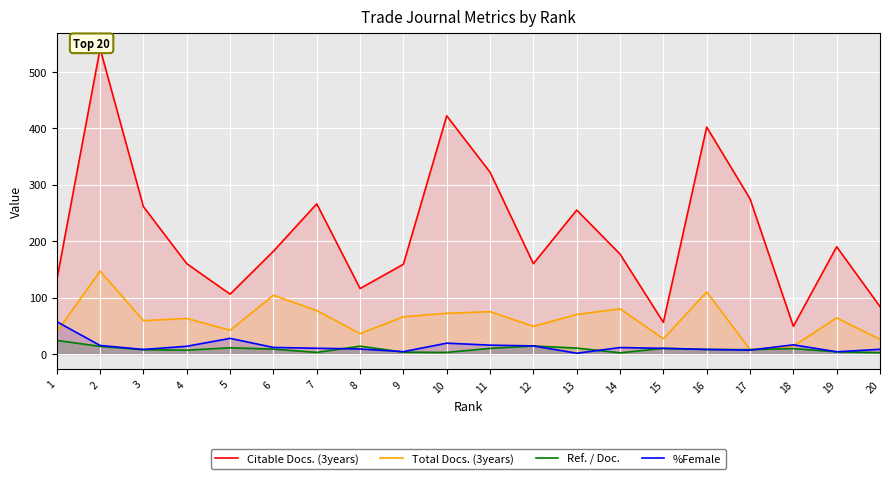

True or false: %Female and Citable Docs. (3years) intersect in this chart.

False